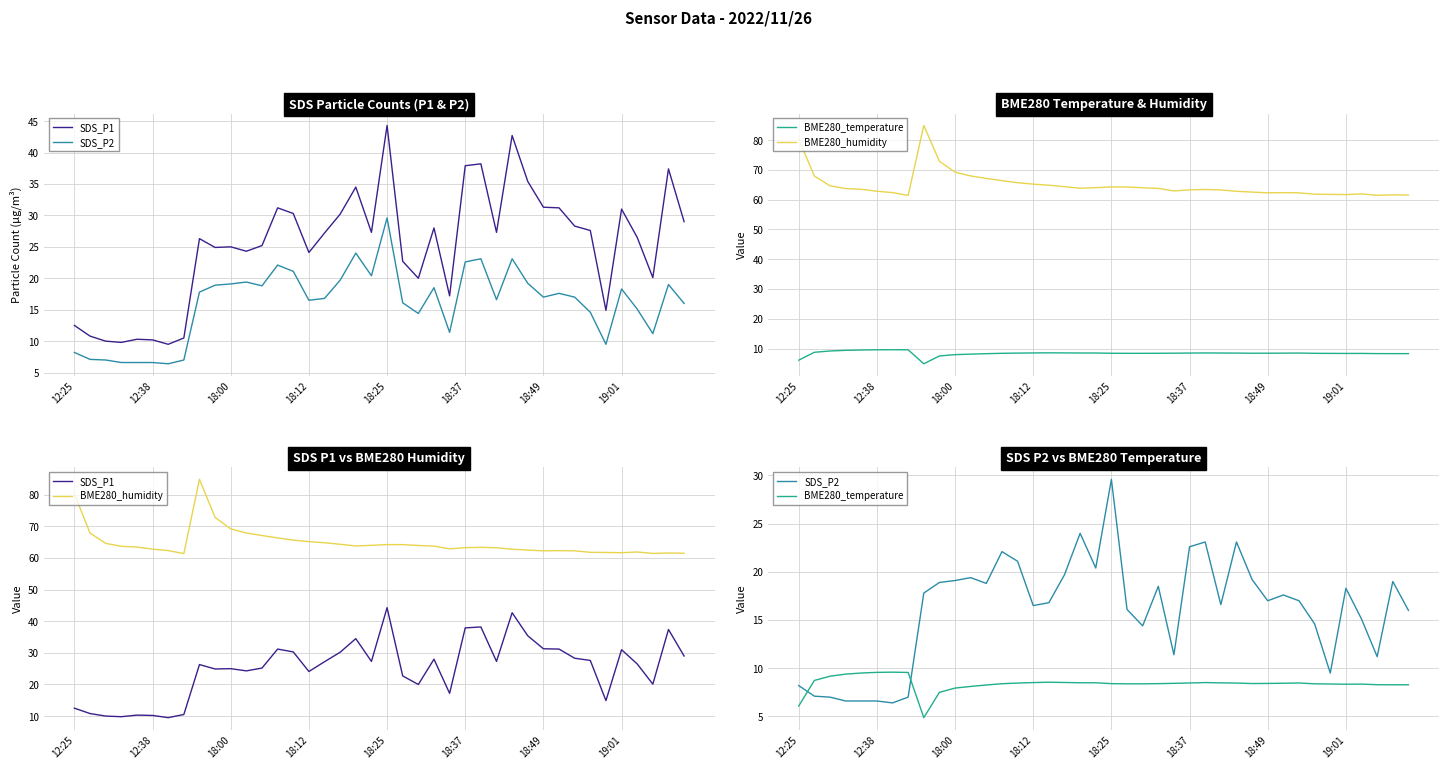

True or false: BME280_humidity and BME280_temperature cross at least once.

False